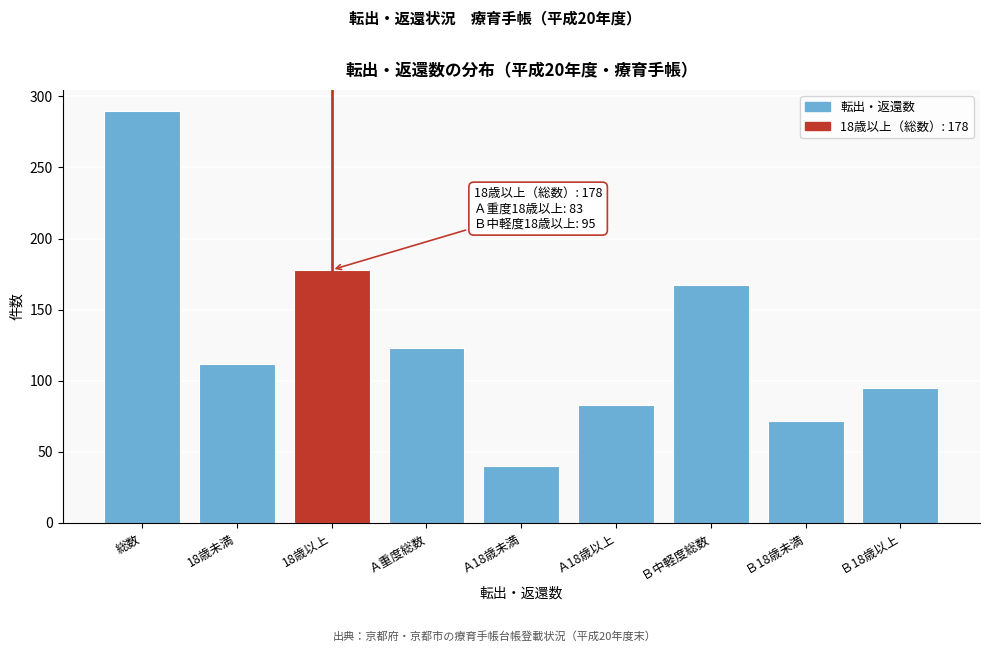

Reading left to right, what are all the values shown in this chart?

総数=290	18歳未満=112	18歳以上=178	Ａ重度総数=123	Ａ18歳未満=40	Ａ18歳以上=83	Ｂ中軽度総数=167	Ｂ18歳未満=72	Ｂ18歳以上=95